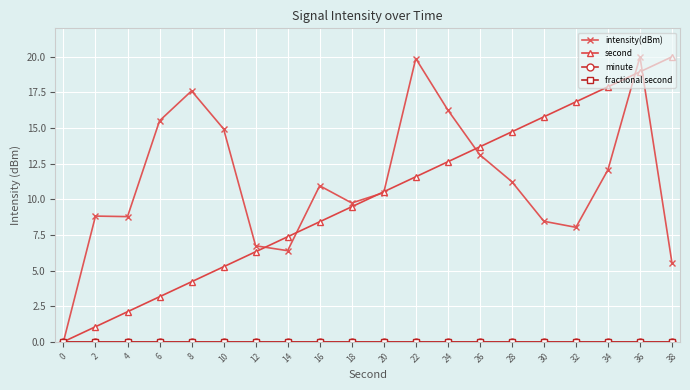

True or false: second and fractional second intersect in this chart.

False